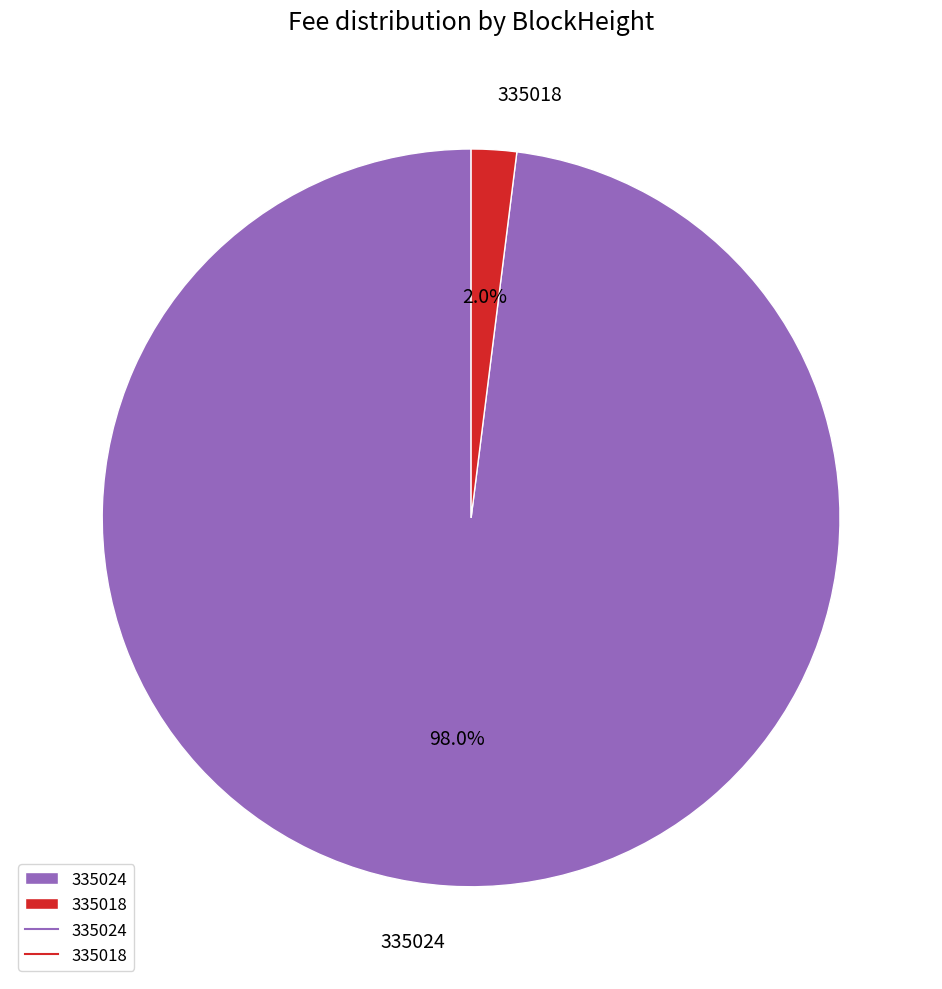

How much of the chart is everything except 335018?

98.0%